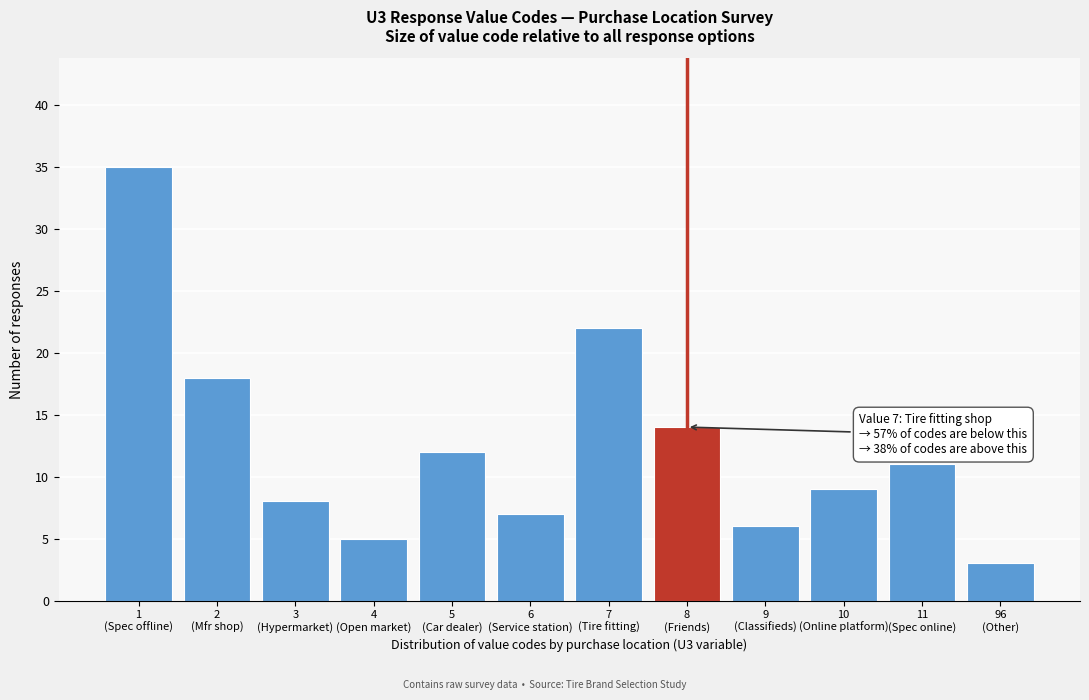

Reading right to left, extract all data points from this chart.

3	11	9	6	14	22	7	12	5	8	18	35